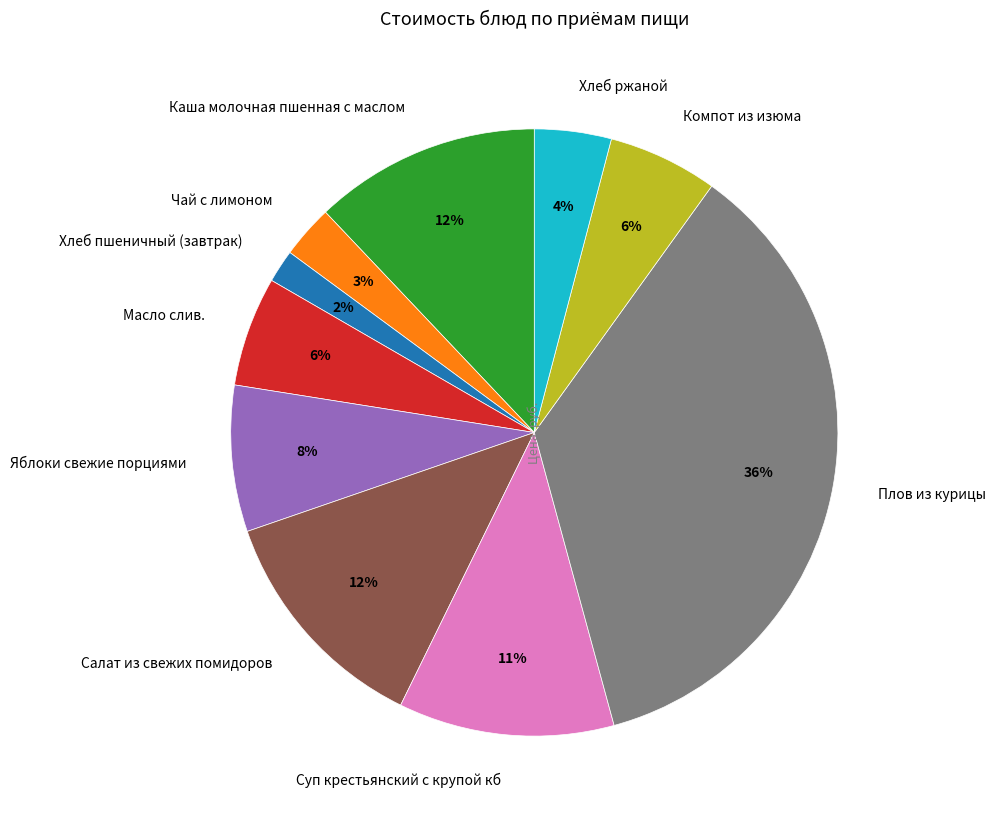

Combined, do Чай с лимоном and Компот из изюма account for over 50%?

No